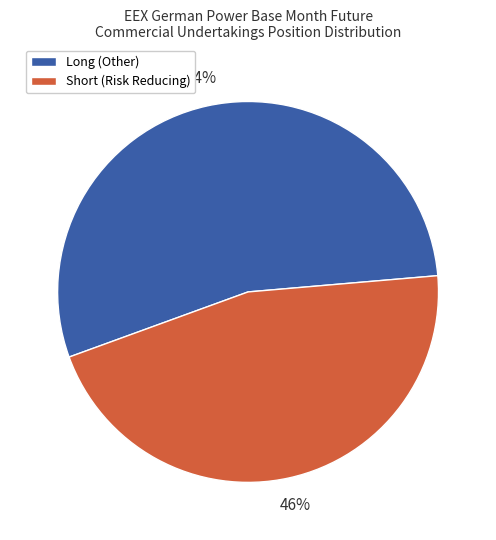

To the nearest percent, what is the difference between the largest and smallest slice percentages?

8%